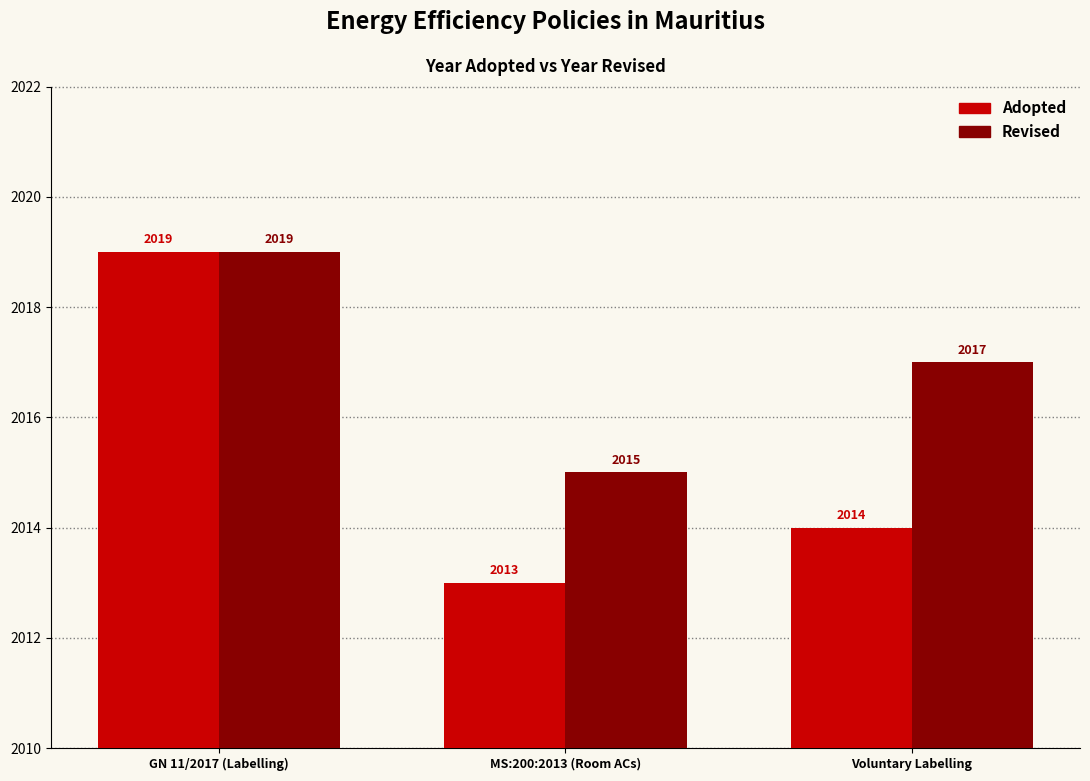

What is the difference between the Revised values at GN 11/2017 (Labelling) and Voluntary Labelling?

2